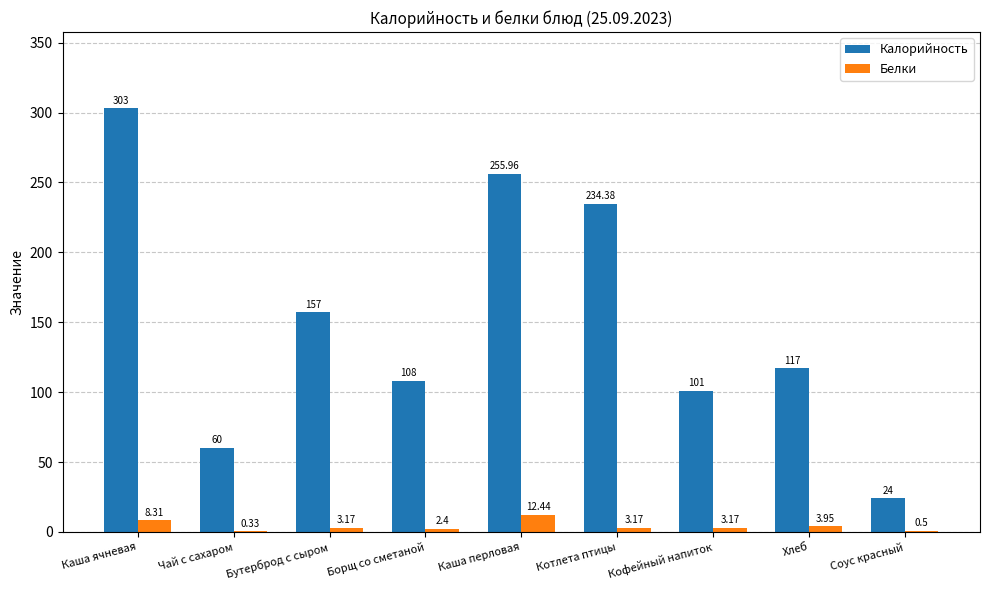

Are the bars horizontal?

No